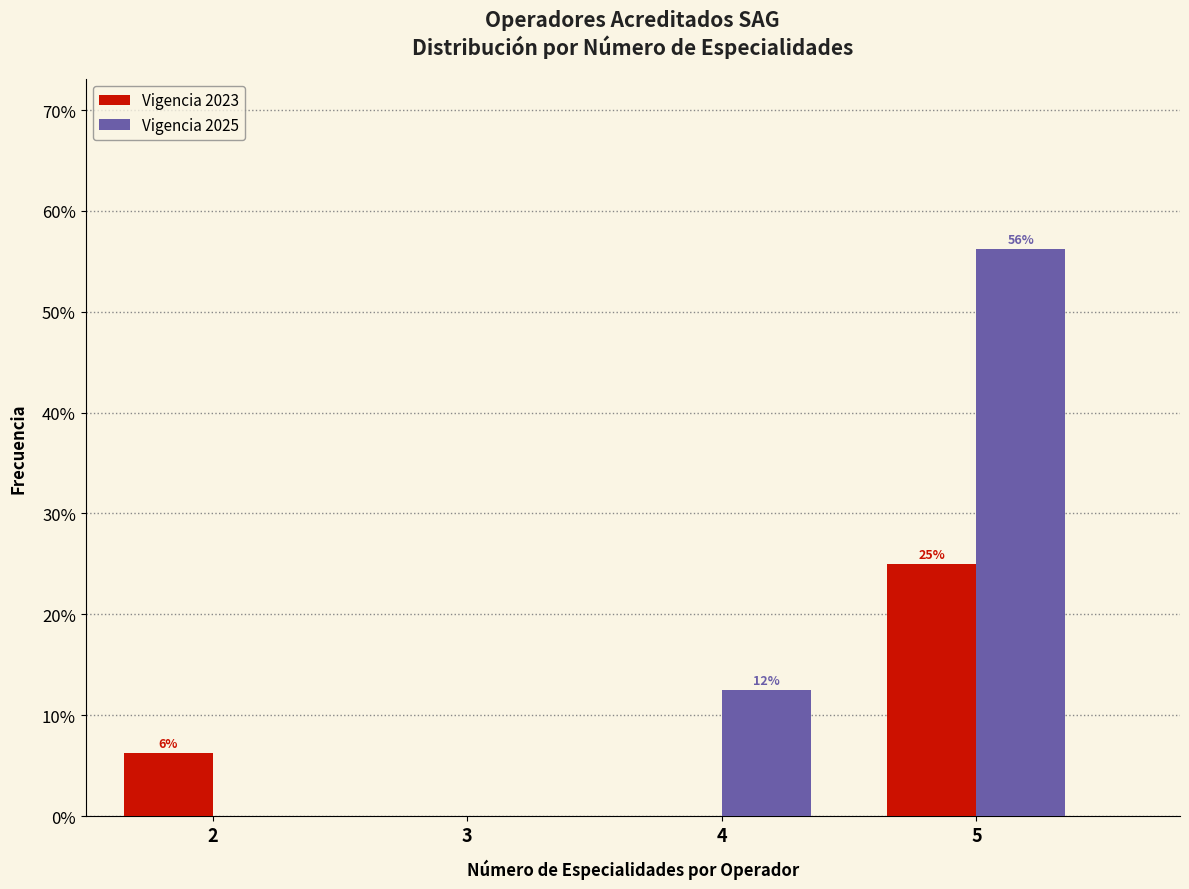

In the Vigencia 2023 series, which range on the x-axis has the tallest bar?

4.5 to 5.5